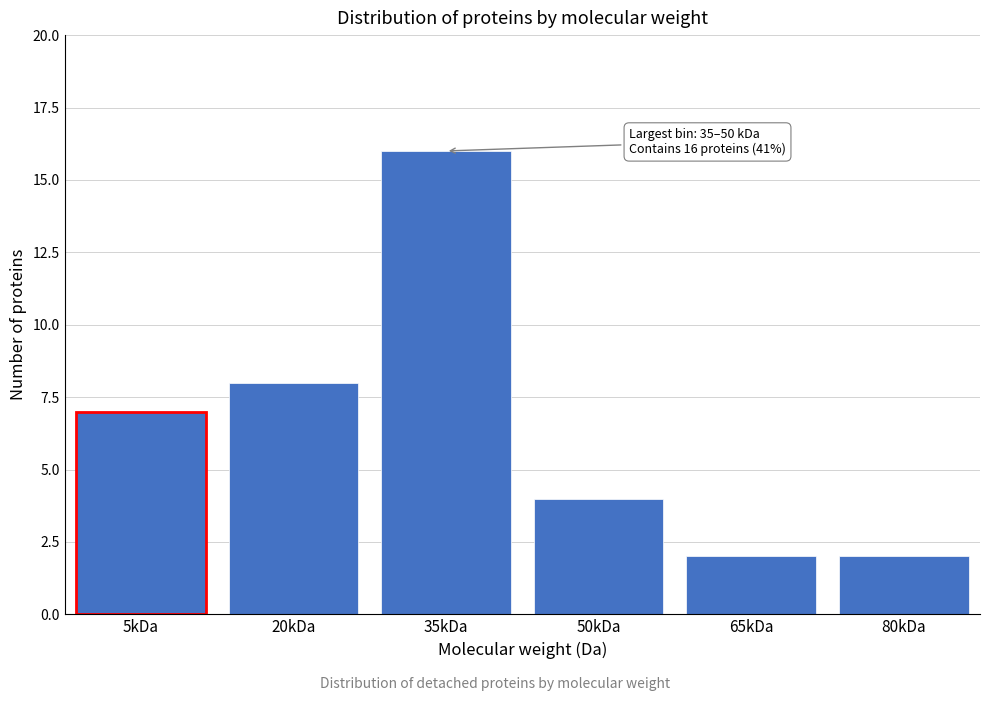

Reading left to right, transcribe all the data shown in this chart.

7	8	16	4	2	2